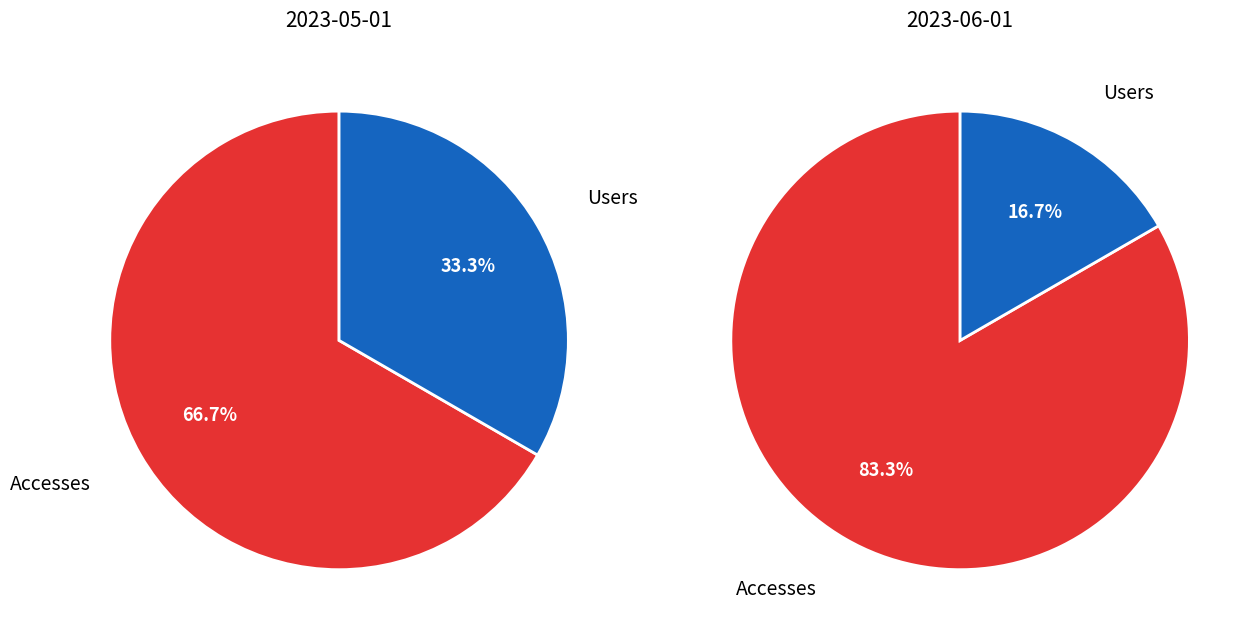

Rank the categories by 2023-06-01 value from highest to lowest.

Accesses, Users